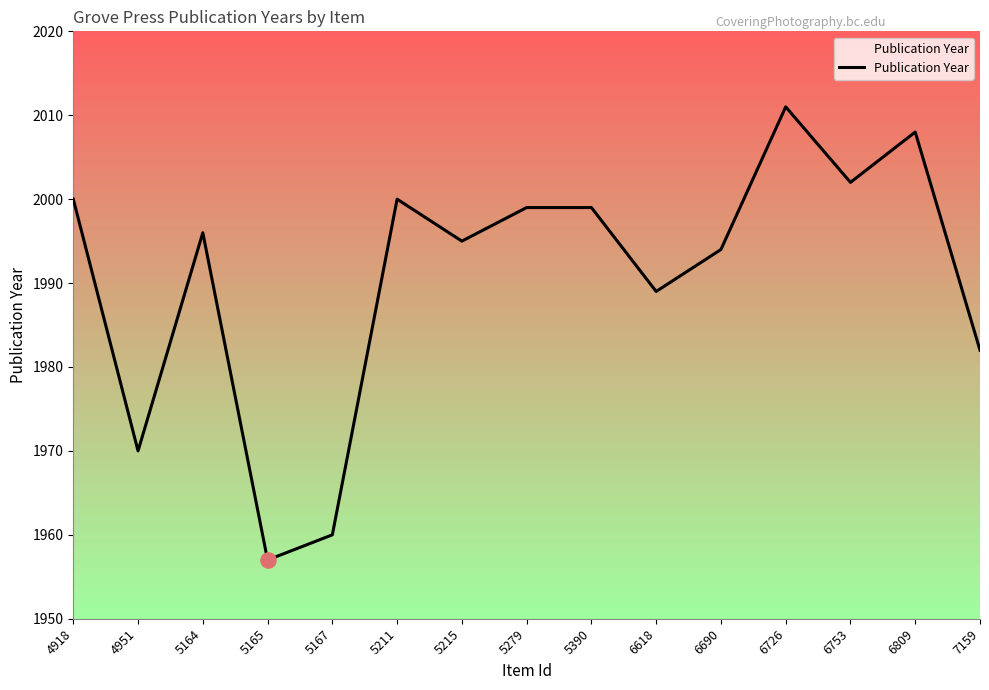

What is the change in value from 4918 to 5390?

-1